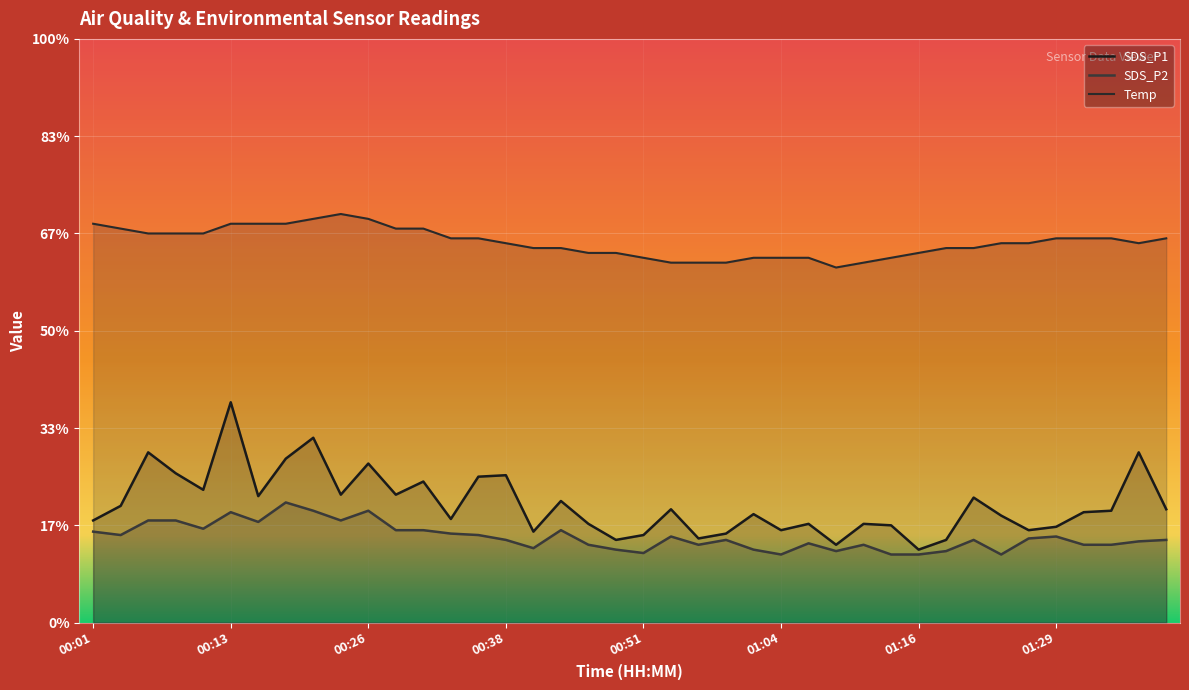

At which category does Temp reach its first local peak?

00:23